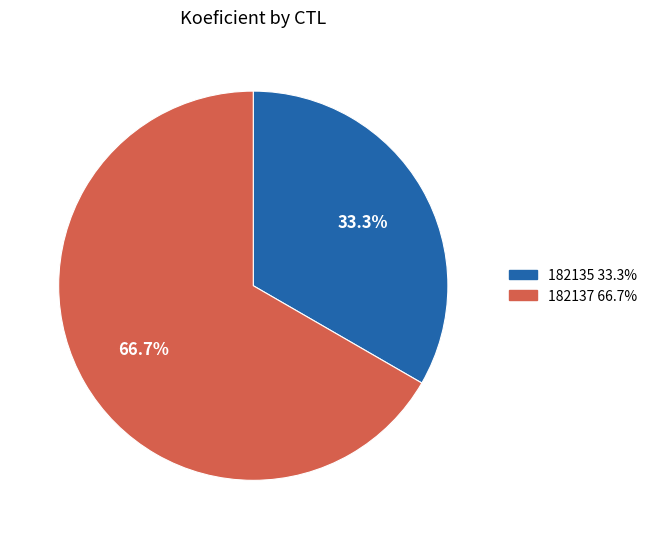

To the nearest percent, what portion does 182137 represent?

67%